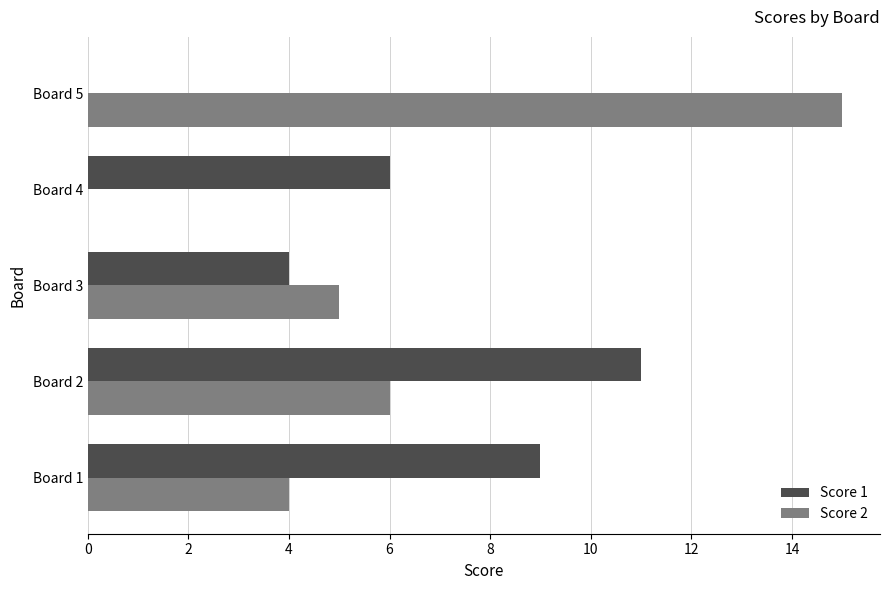

What is the sum of all Score 2 values?

30